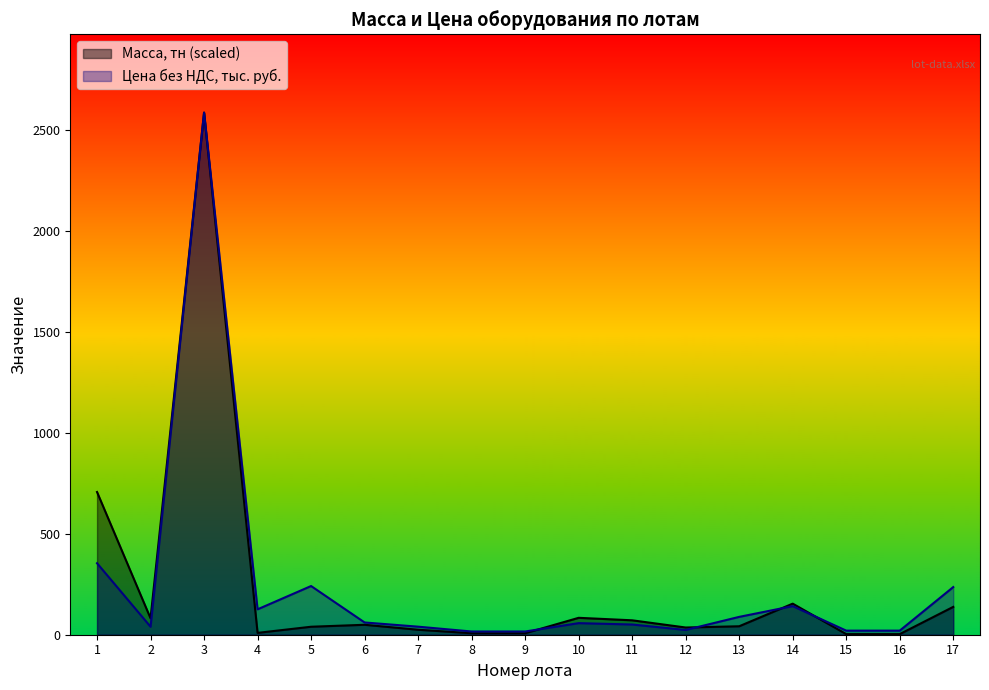

What is the greatest value displayed?

2587.5